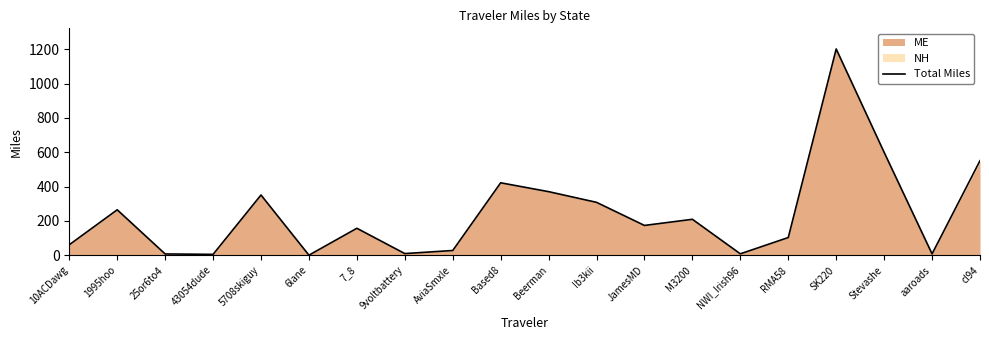

How many interior local valleys (lower than both neighbors) does the data have?

6